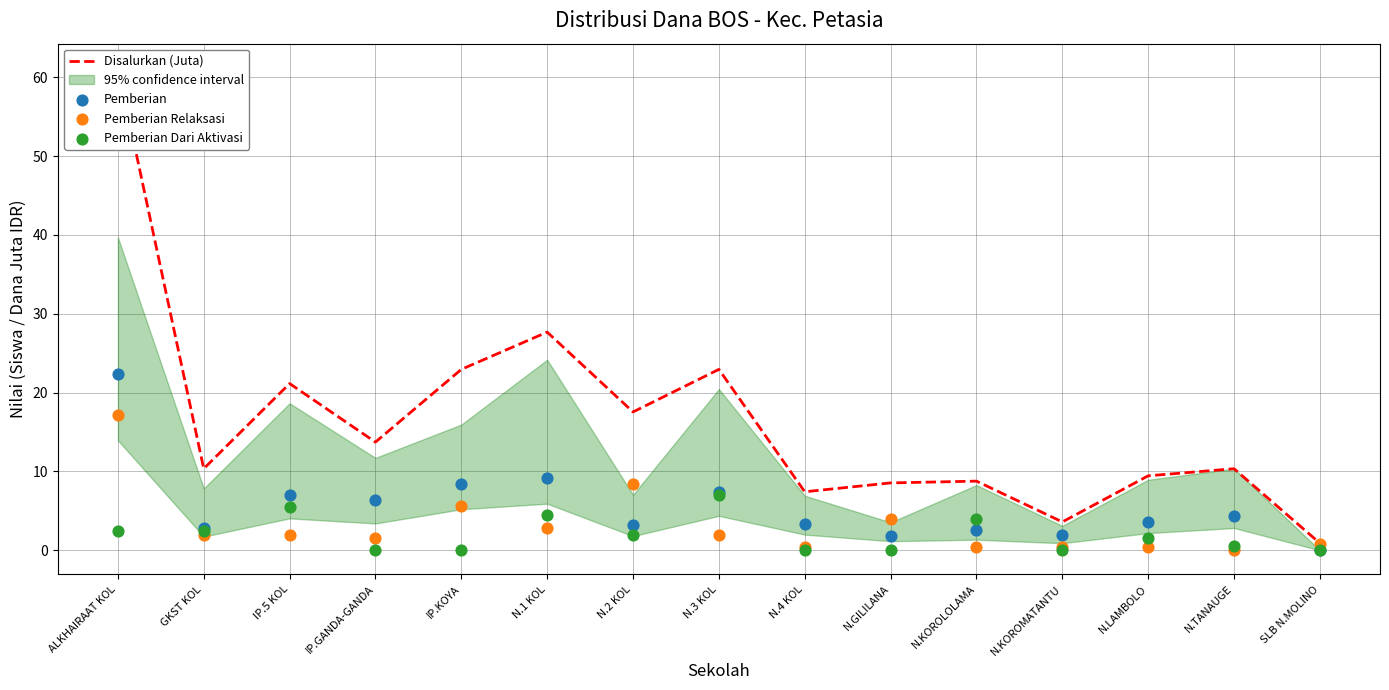

Which series contains the lowest Y value?

Pemberian